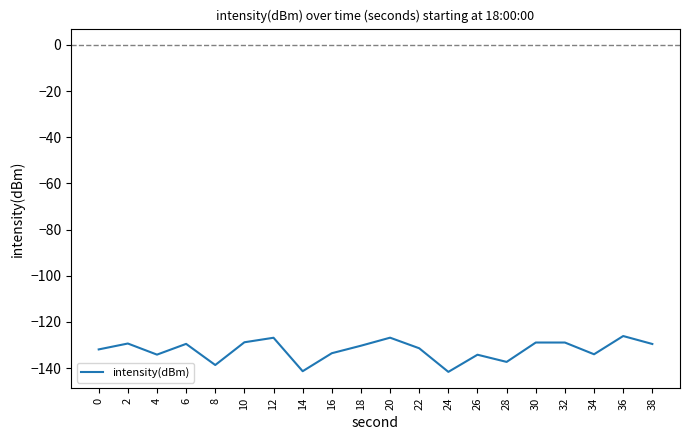

What is the sum of the values at 38 and 34?

-263.6